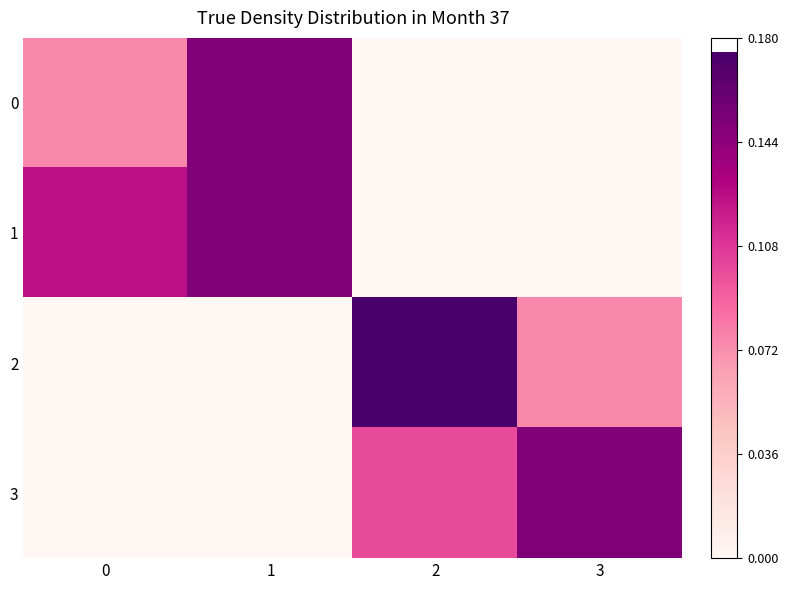

Count the number of categories in the chart.

4